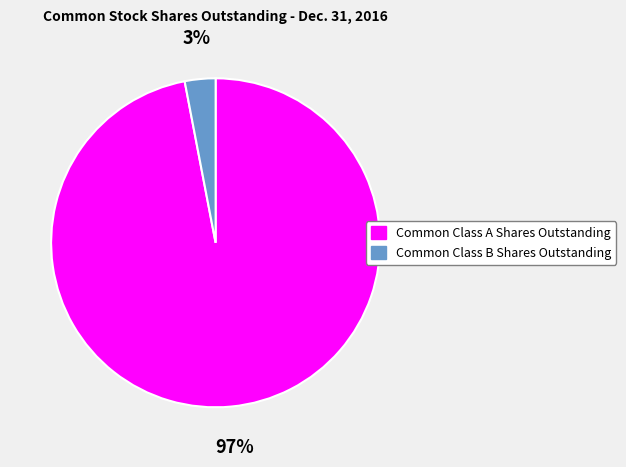

What is the majority slice?

Common Class A Shares Outstanding